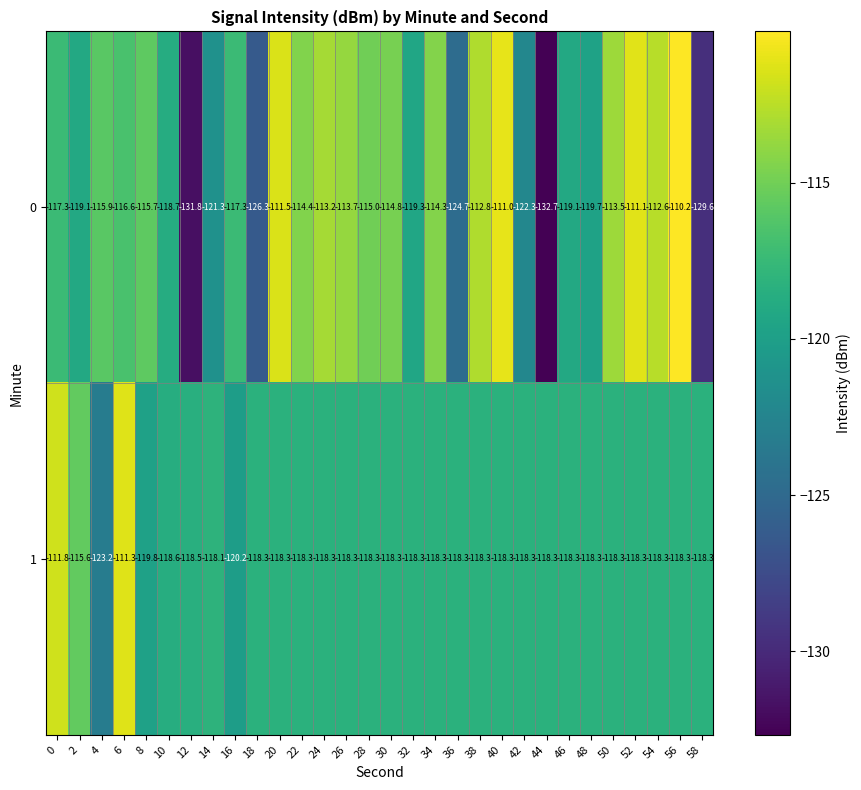

What is the maximum value shown in the chart?

-110.2